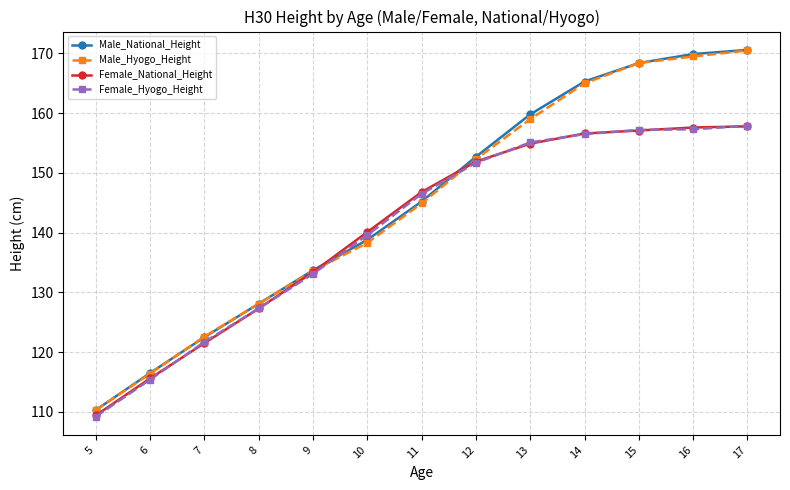

What is the value of the Female_Hyogo_Height point at the 5th from the left?

133.1